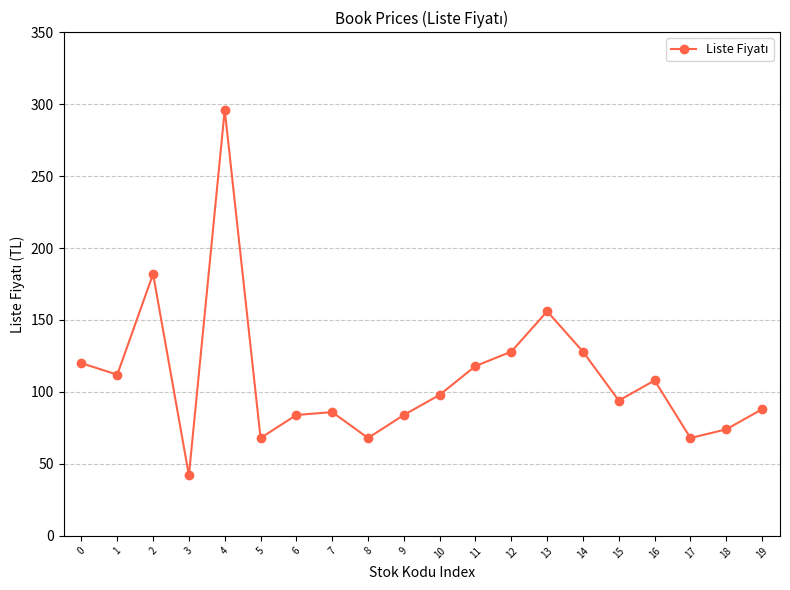

True or false: the data has more than 2 interior local peaks.

True